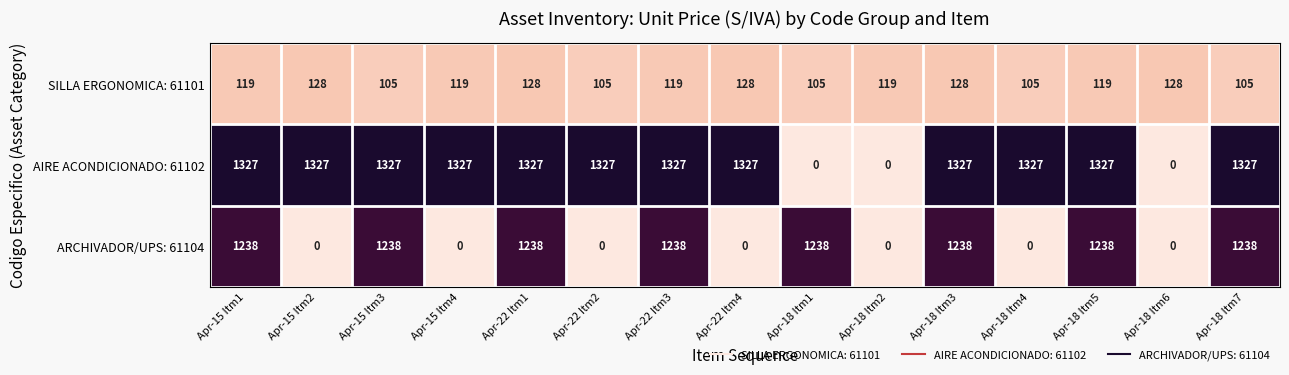

What is the total value across all series at Apr-15 Itm4?

1446